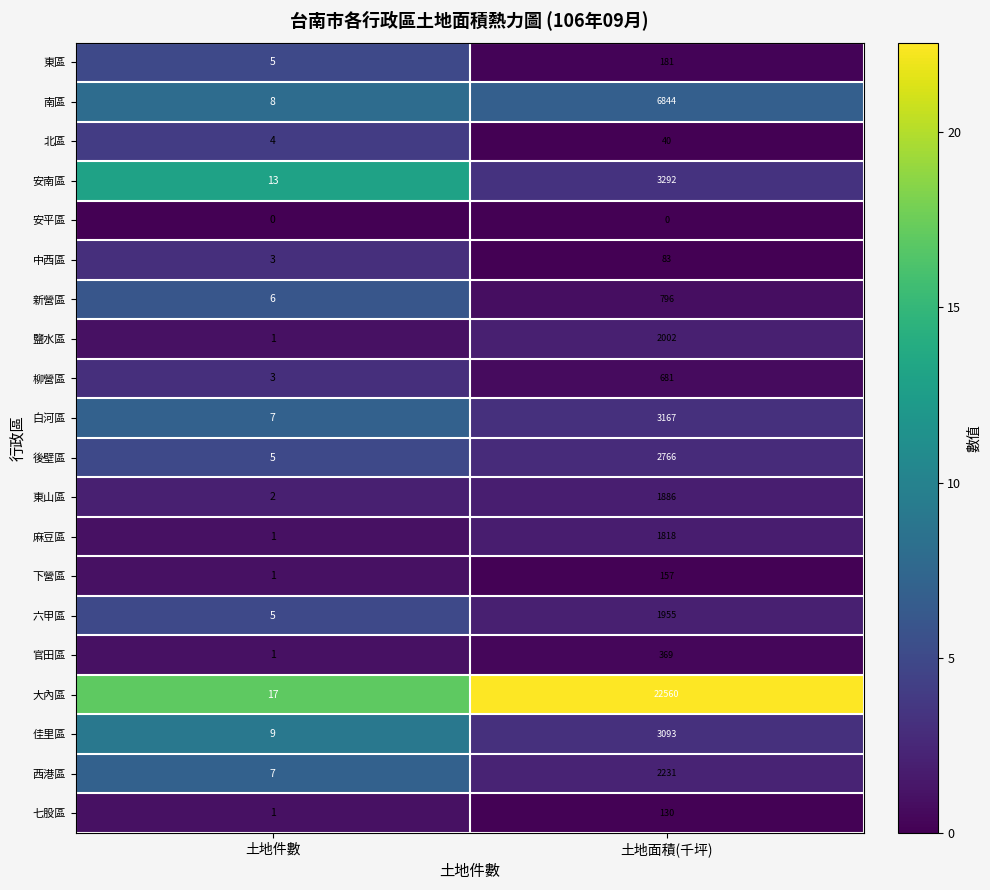

Which category has the highest value across all series?

土地面積(千坪)